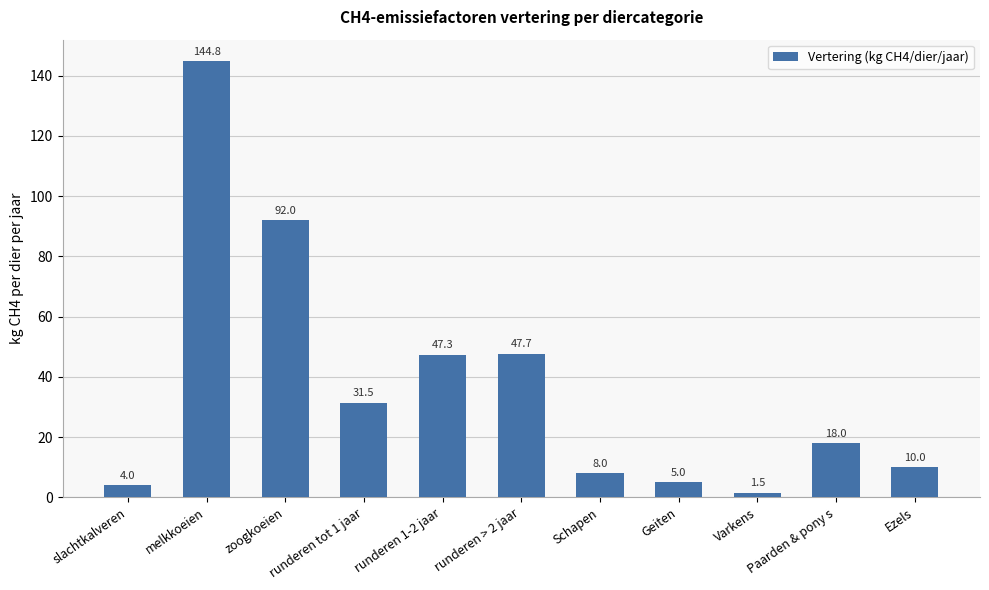

What is the value of the 1st bar from the left?

4.0